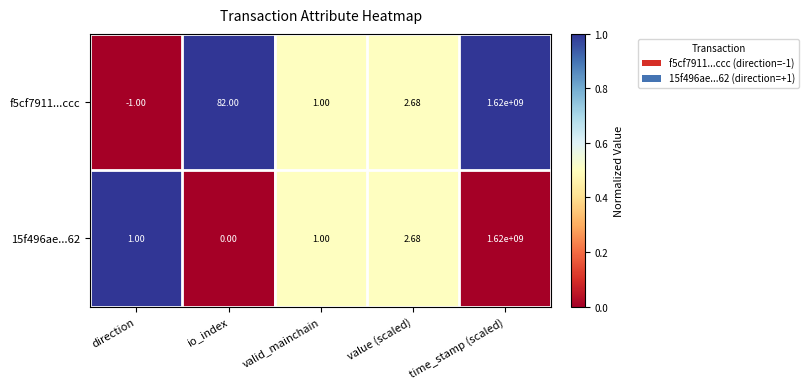

List the labels in order of f5cf7911...ccc value, smallest first.

direction, valid_mainchain, value (scaled), io_index, time_stamp (scaled)